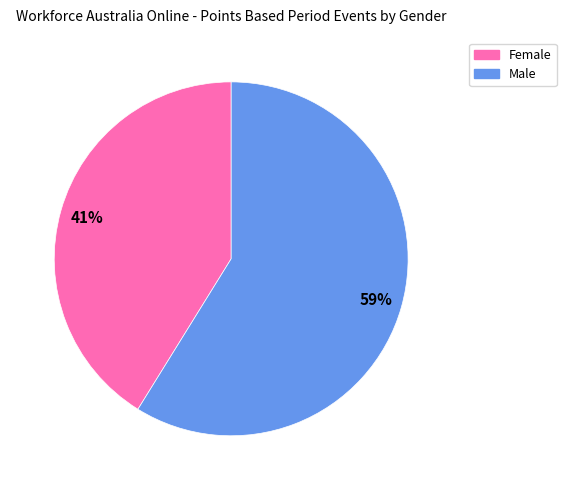

To the nearest percent, what is the difference between the largest and smallest slice percentages?

18%